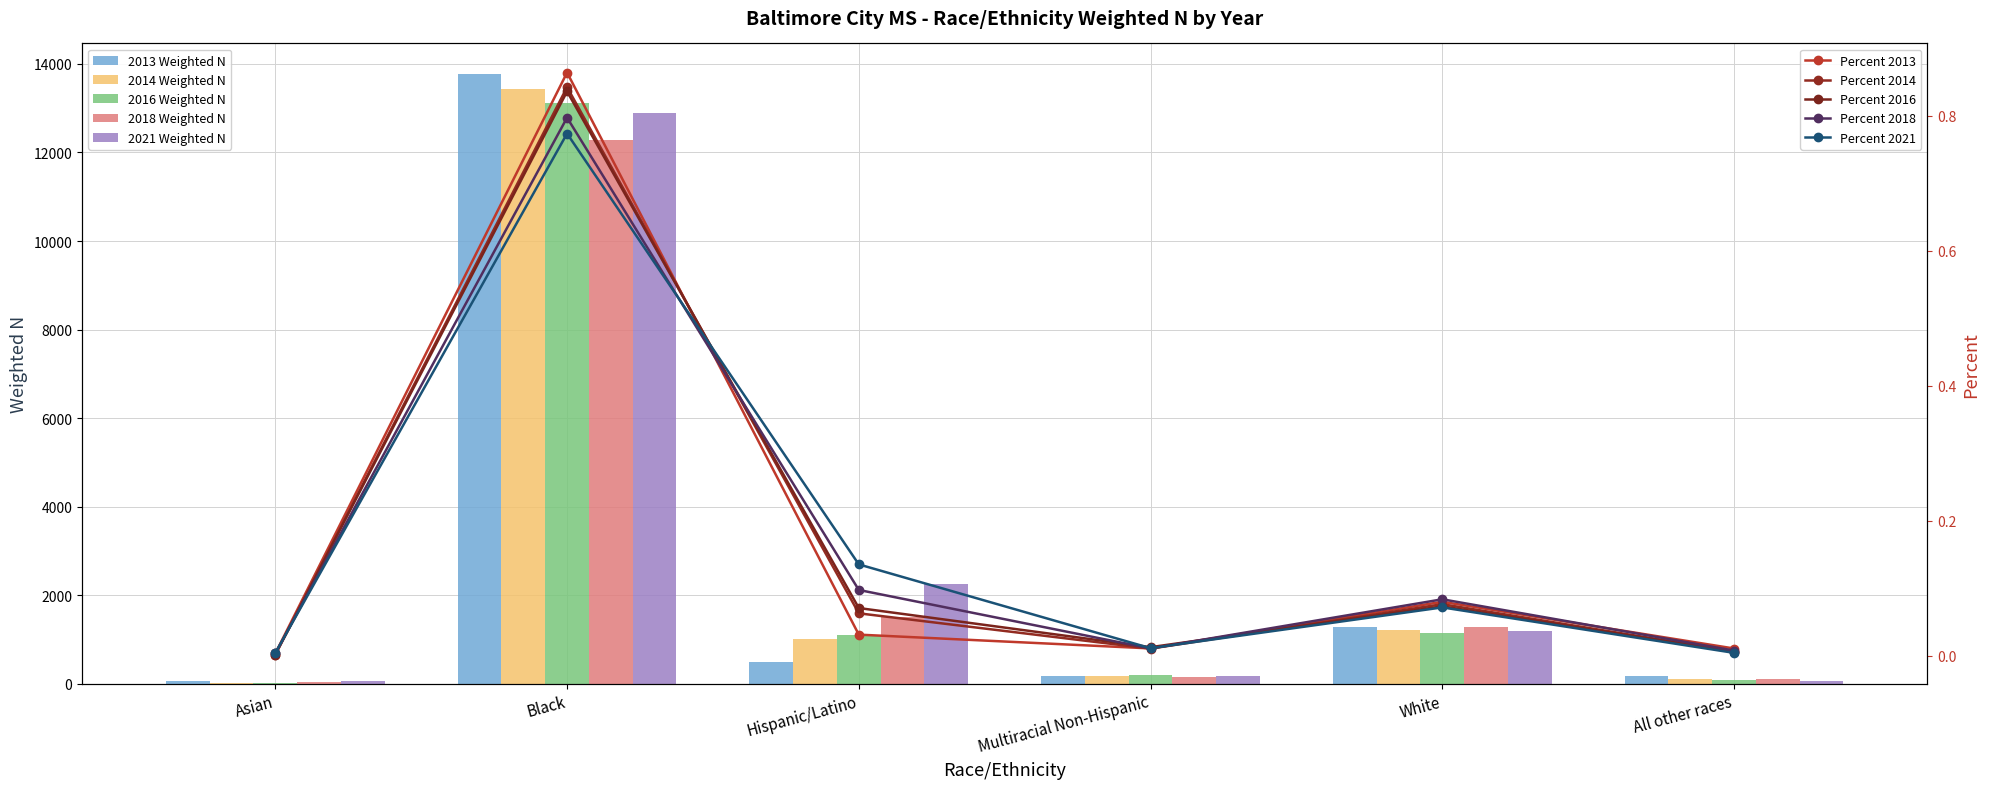

Which series has the largest range (max minus min)?

2013 Weighted N